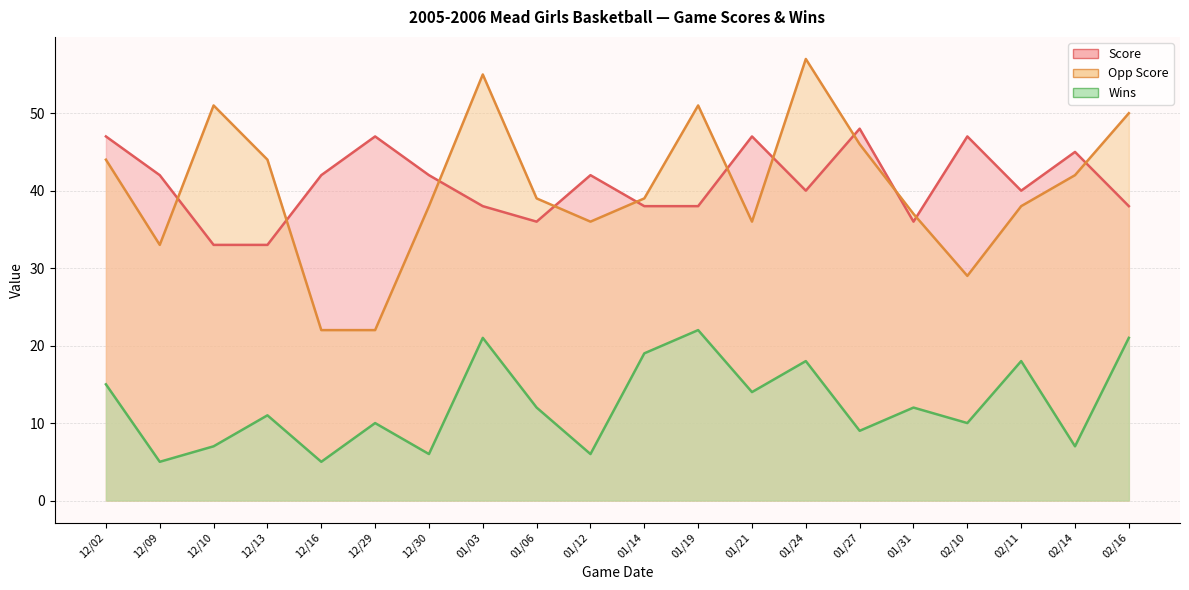

Where does the Score series first go above 42?

12/02